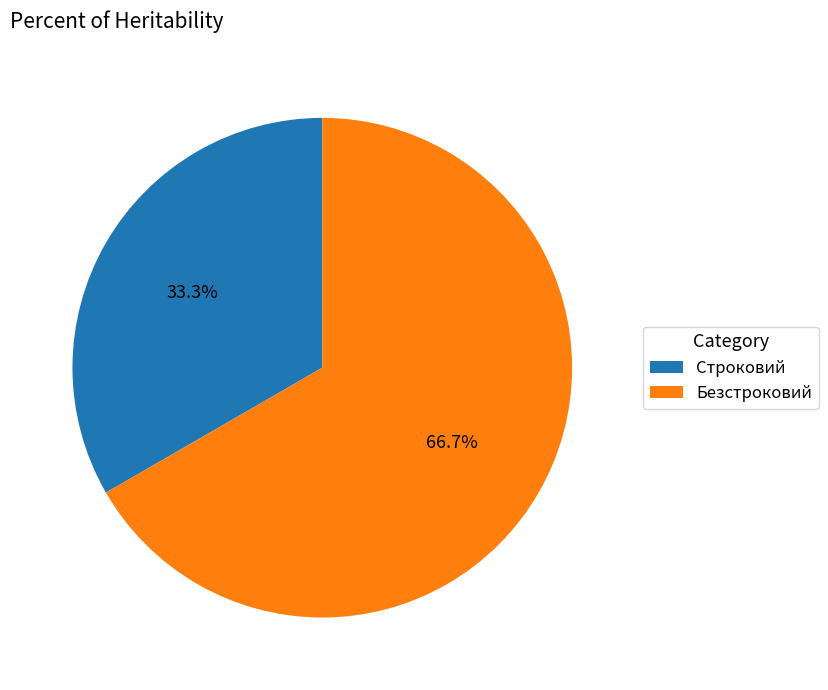

What percentage is the Строковий slice, to the nearest percent?

33%